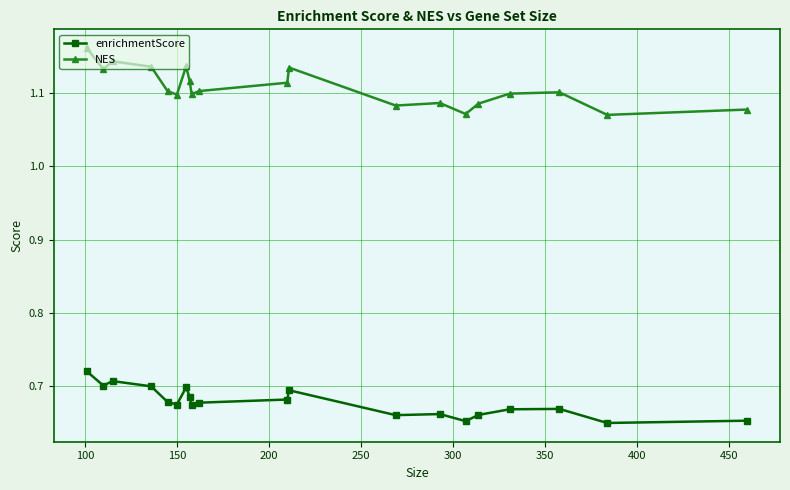

Which series has the largest total across all categories?

NES